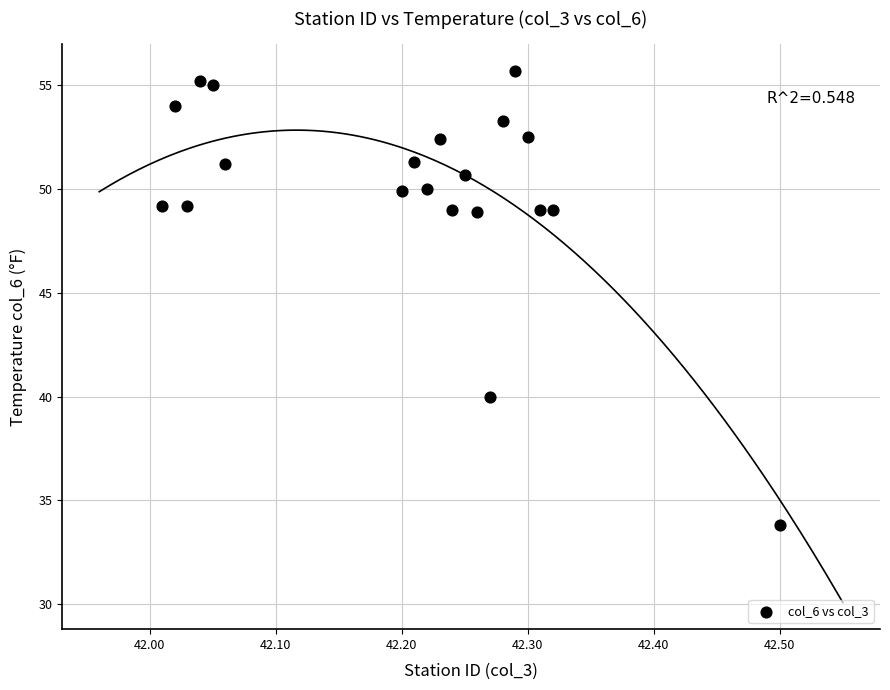

What Y value in the scatter plot is closest to 44?

40.0